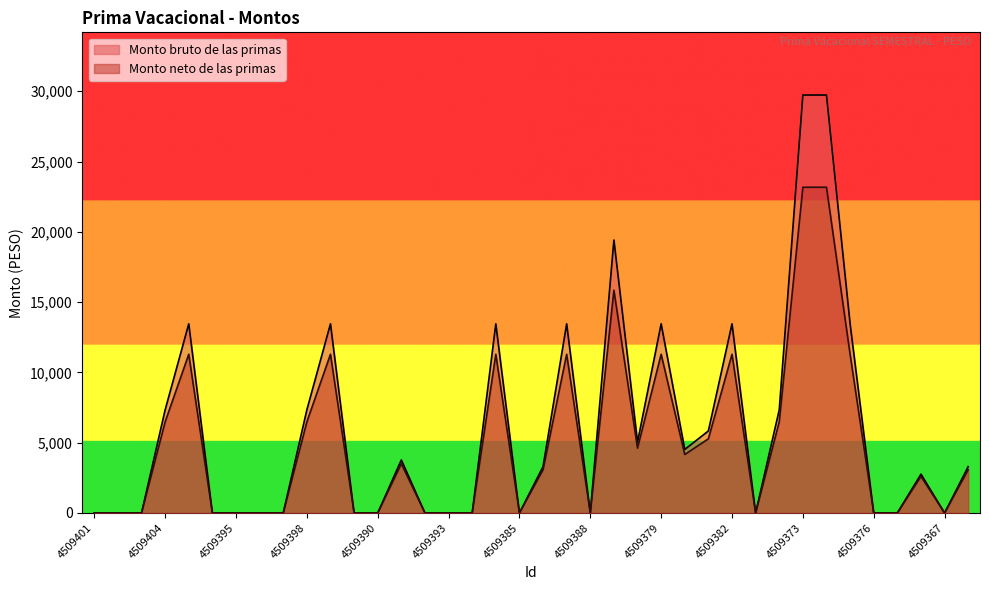

What value does the Monto neto de las primas series have at 4509404?

6479.9